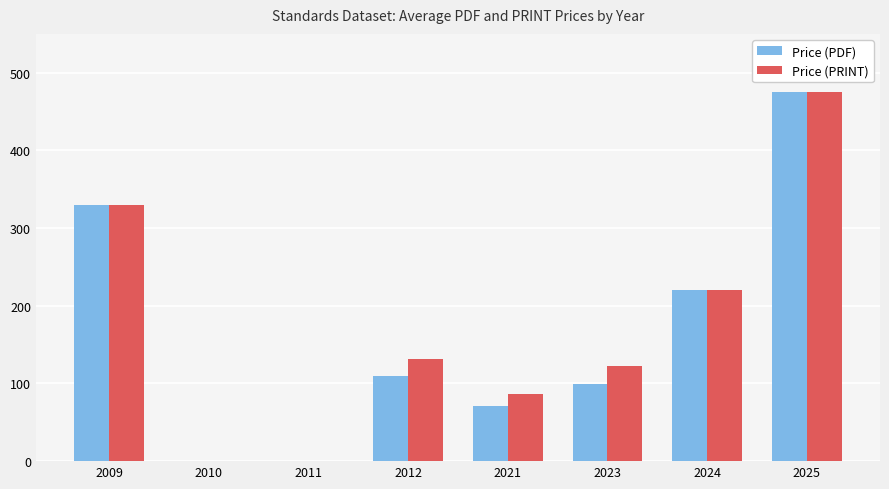

Reading left to right, extract all data points from this chart.

Price (PDF): 330.0	0.0	0.0	110.0	71.0	99.0	220.0	474.6
Price (PRINT): 330.0	0.0	0.0	131.0	86.0	123.0	220.0	474.6